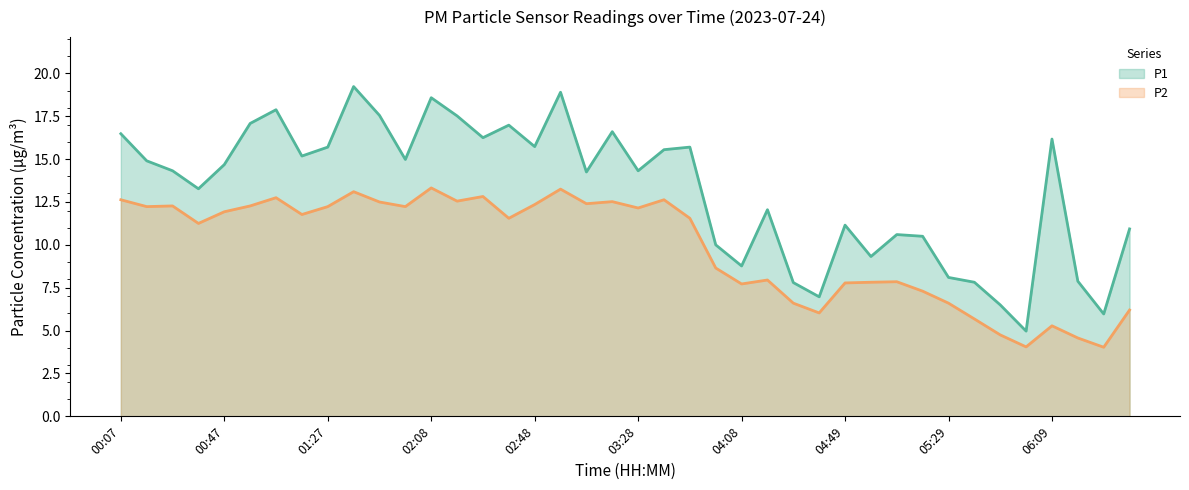

Reading left to right, list all the values displayed in this chart.

P1: 16.5	14.9	14.3	13.3	14.7	17.1	17.9	15.2	15.7	19.2	17.6	15.0	18.6	17.5	16.2	17.0	15.7	18.9	14.2	16.6	14.3	15.6	15.7	10.0	8.8	12.1	7.8	7.0	11.2	9.3	10.6	10.5	8.1	7.8	6.5	5.0	16.2	7.9	6.0	10.9
P2: 12.6	12.2	12.3	11.2	11.9	12.3	12.8	11.8	12.2	13.1	12.5	12.2	13.3	12.6	12.8	11.6	12.3	13.2	12.4	12.5	12.2	12.6	11.6	8.7	7.7	8.0	6.6	6.0	7.8	7.8	7.8	7.3	6.6	5.7	4.8	4.0	5.3	4.6	4.0	6.2